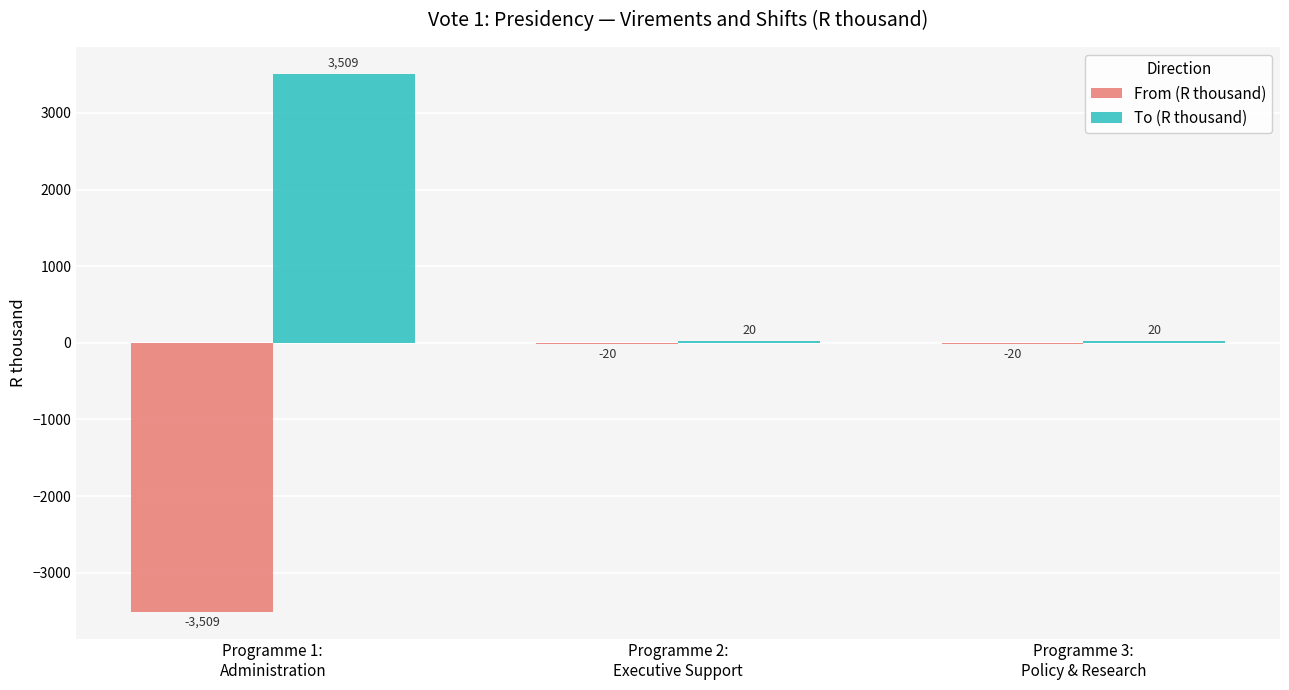

Which series has the largest total across all categories?

To (R thousand)